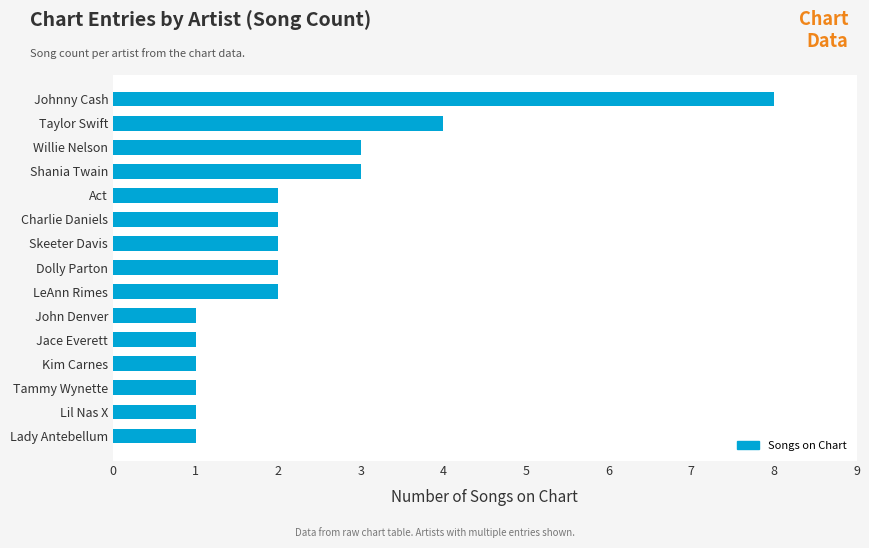

What is the approximate value at Taylor Swift?

4